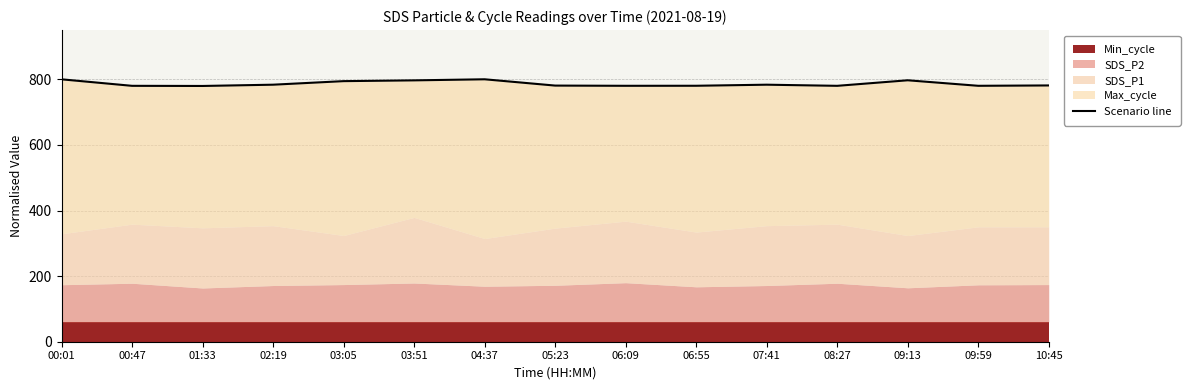

Rank the categories by value from highest to lowest.

04:37, 00:01, 09:13, 03:51, 03:05, 02:19, 07:41, 10:45, 05:23, 06:55, 06:09, 09:59, 00:47, 08:27, 01:33